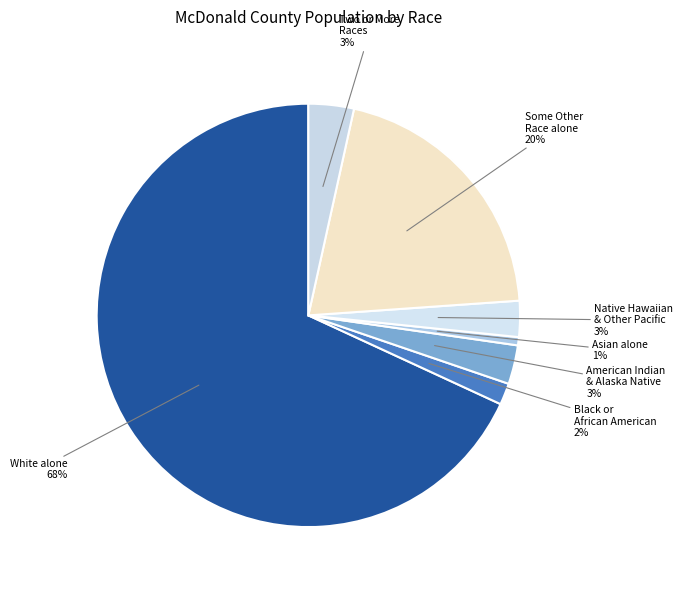

True or false: Asian alone accounts for 1% of the total.

True